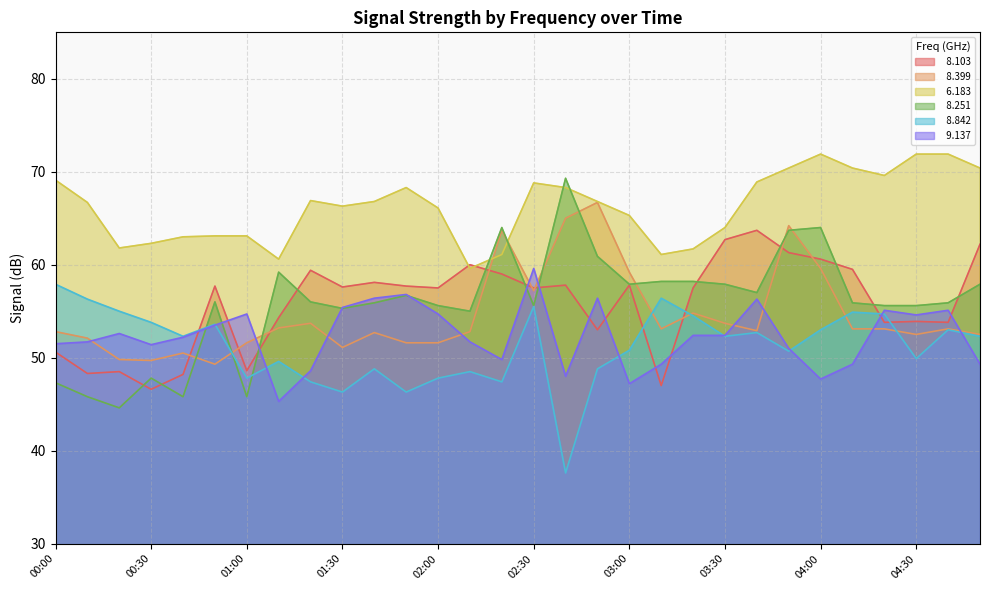

What is the smallest value displayed?

37.6